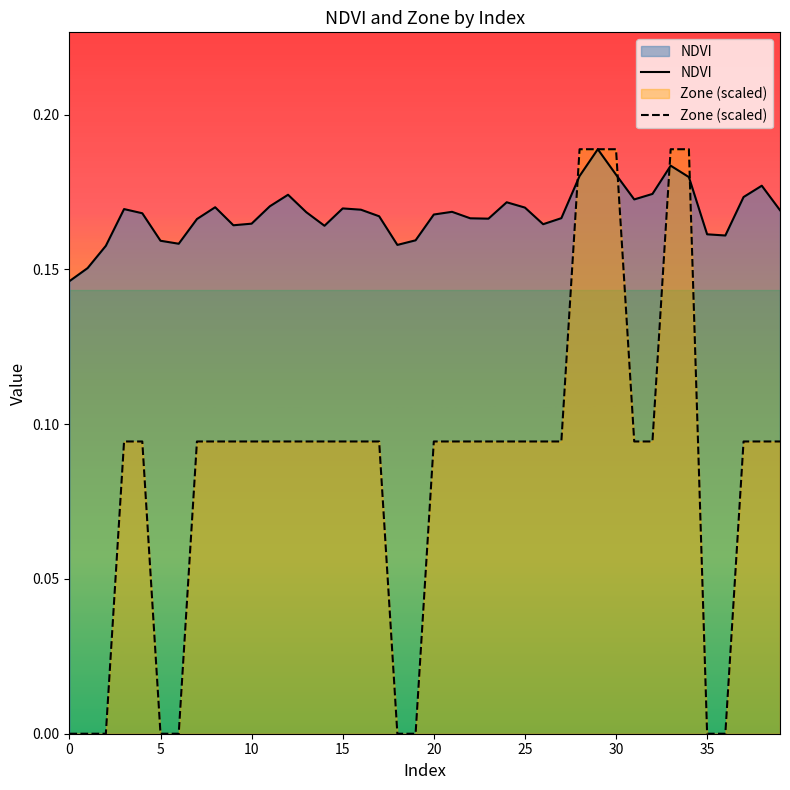

What is the value of the Zone (scaled) point at the 39th from the left?

0.1